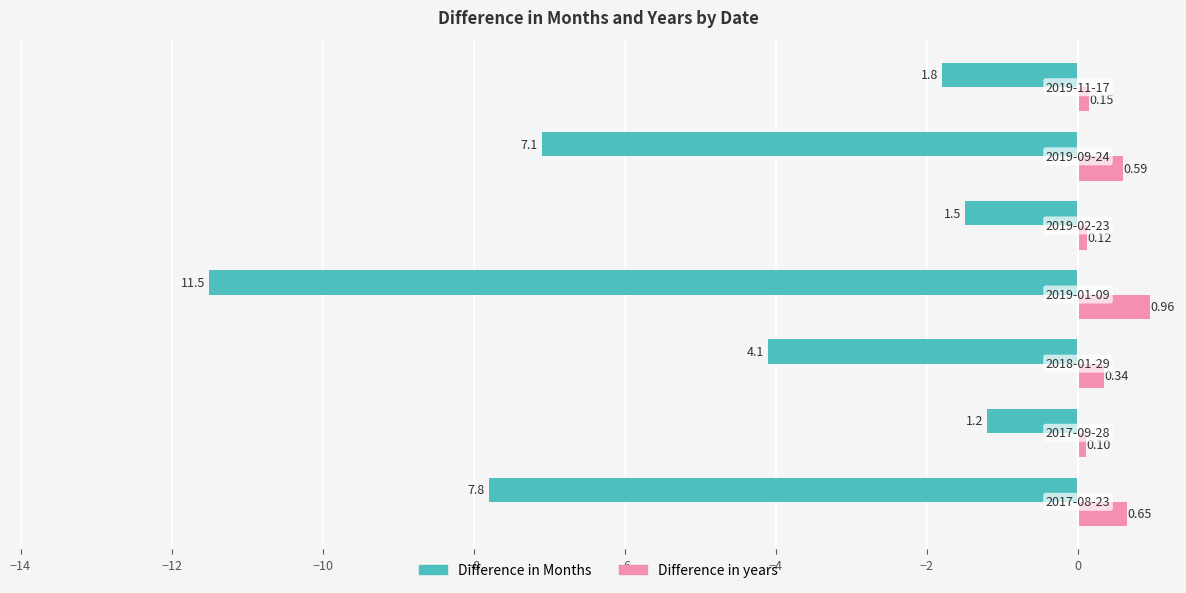

What is the average value of the Difference in Months series?

-5.0